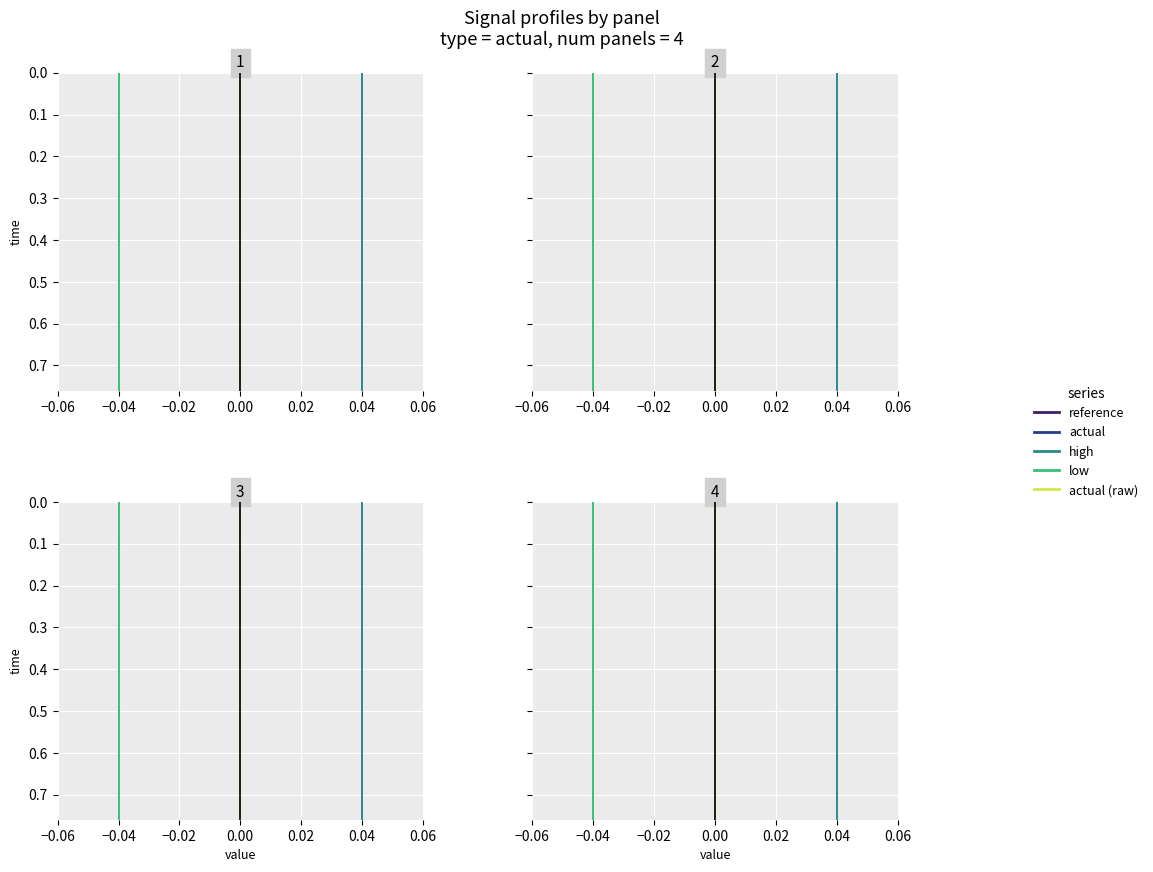

How many lines are shown in the chart?

5